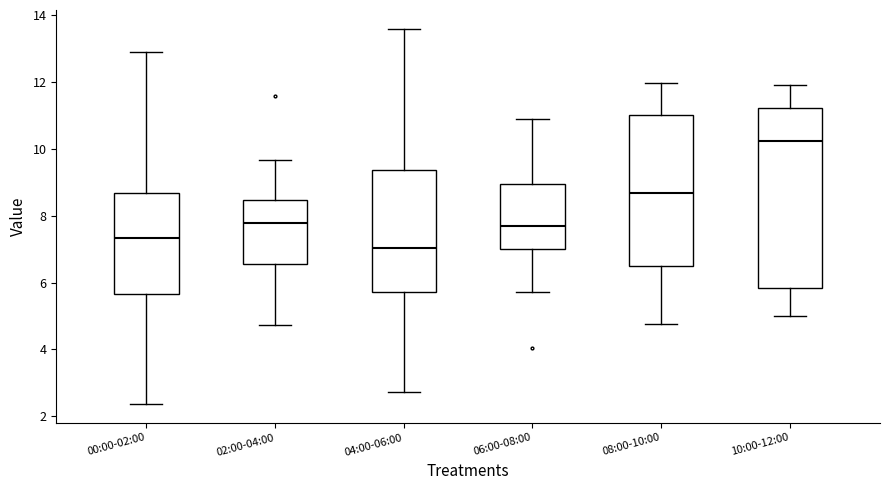

Which box is the tallest, from its lower edge to its upper edge?

10:00-12:00